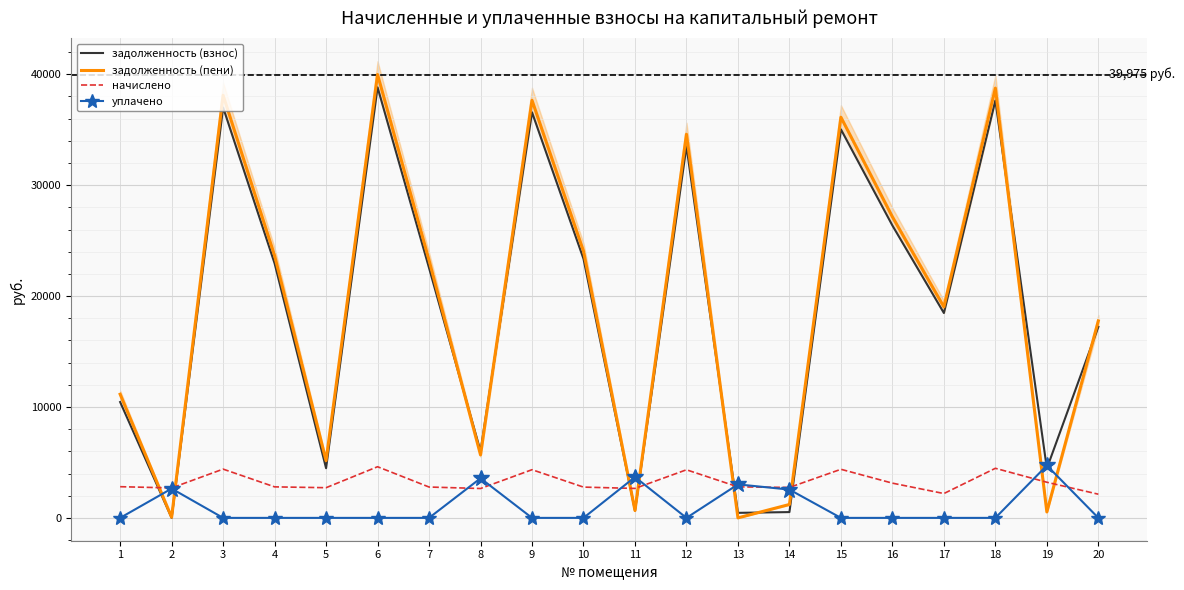

Is it true that задолженность (пени) equals 24049.6 at 10?

True